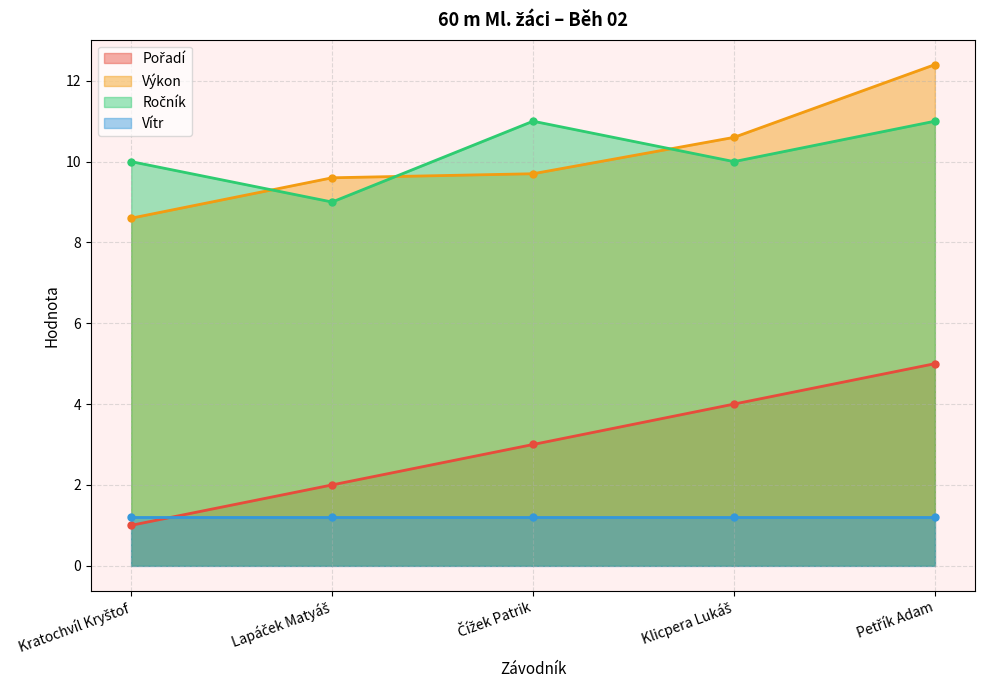

Read the Pořadí value at Čížek Patrik.

3.0